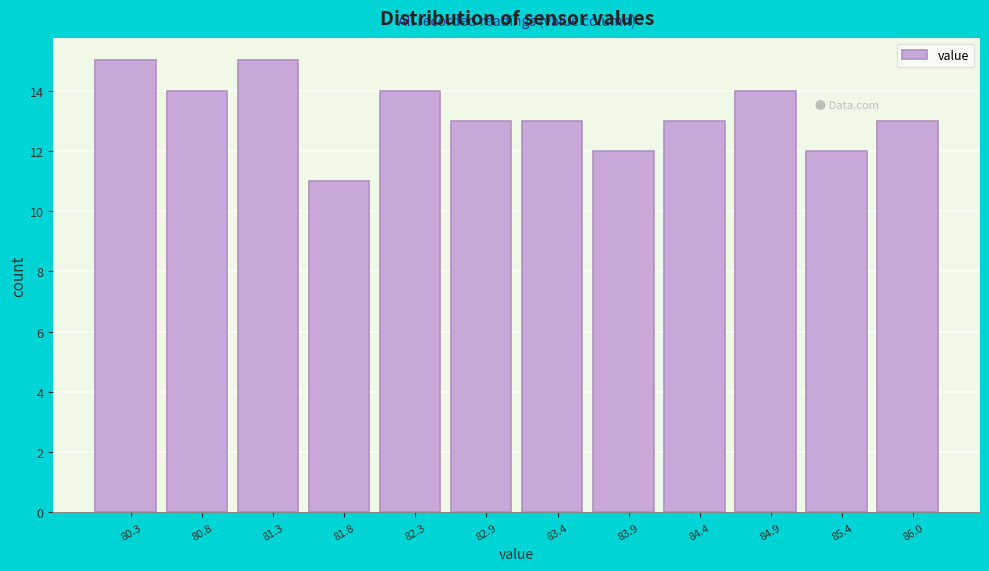

Reading left to right, transcribe this chart: for each bar, give the range it covers on the x-axis and its height. Neither the bar edges nor the heights are printed on the chart, so give them approximately, as read against the axes.

80.0 to 80.5: 15
80.5 to 81.0: 14
81.0 to 81.6: 15
81.6 to 82.1: 11
82.1 to 82.6: 14
82.6 to 83.1: 13
83.1 to 83.6: 13
83.6 to 84.2: 12
84.2 to 84.7: 13
84.7 to 85.2: 14
85.2 to 85.7: 12
85.7 to 86.2: 13